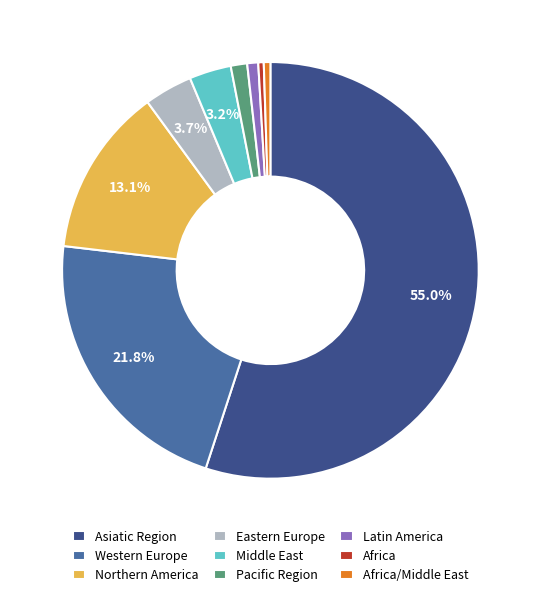

To the nearest percent, what is the difference between the Africa/Middle East and Northern America slice percentages?

13%